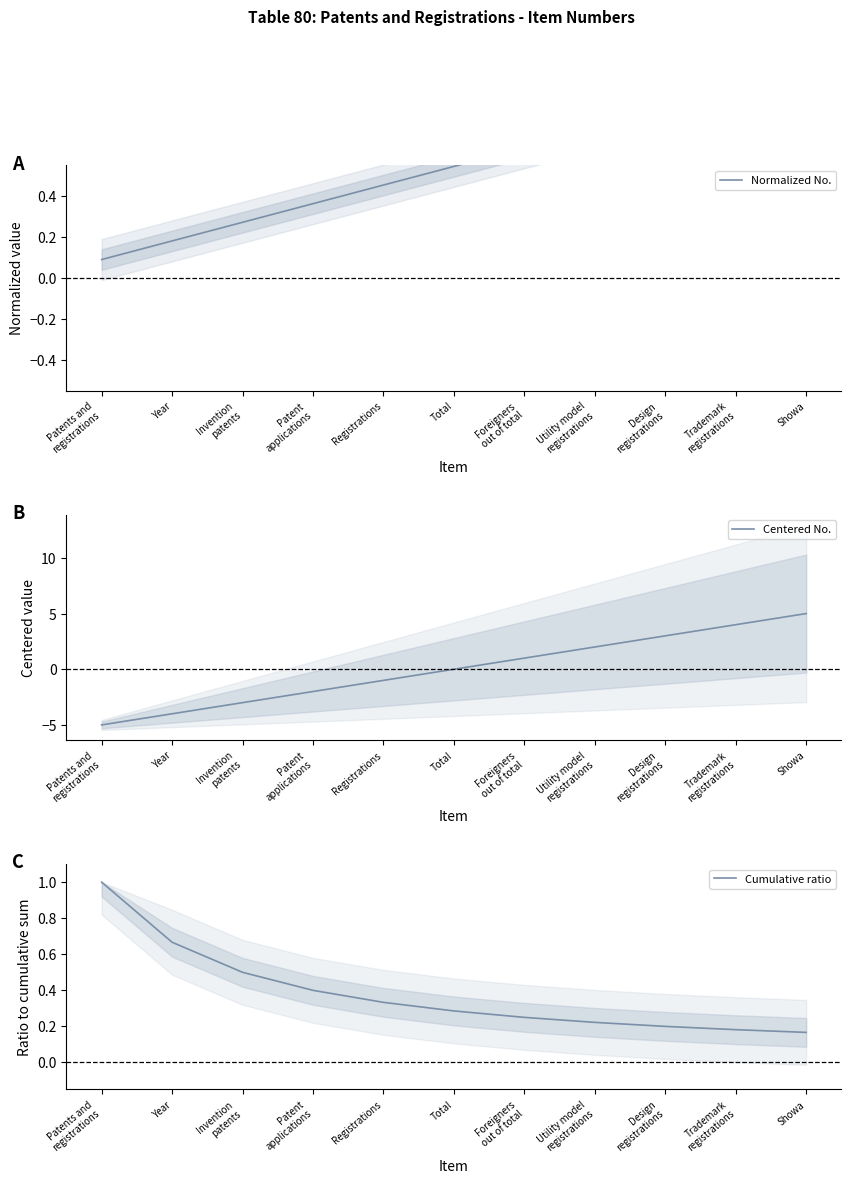

Which label corresponds to the largest value in the chart?

Showa